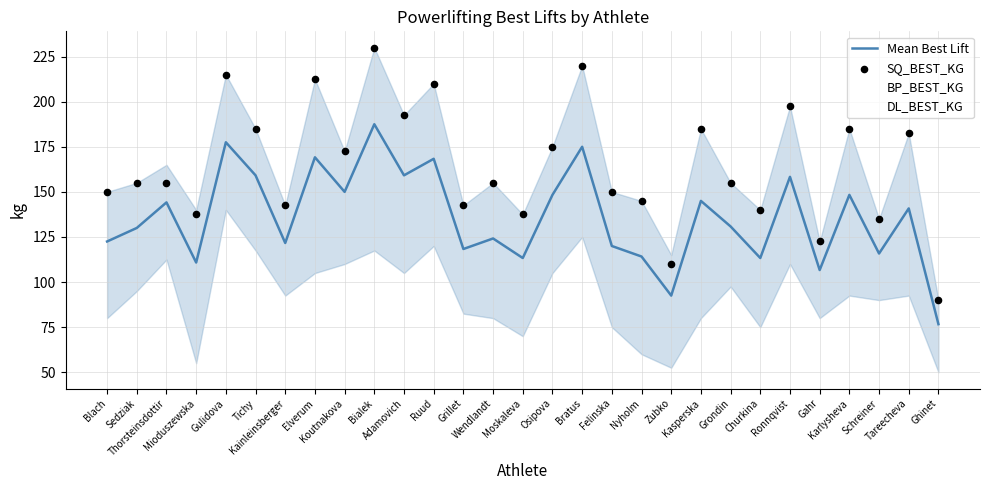

Which series contains the highest Y value?

SQ_BEST_KG